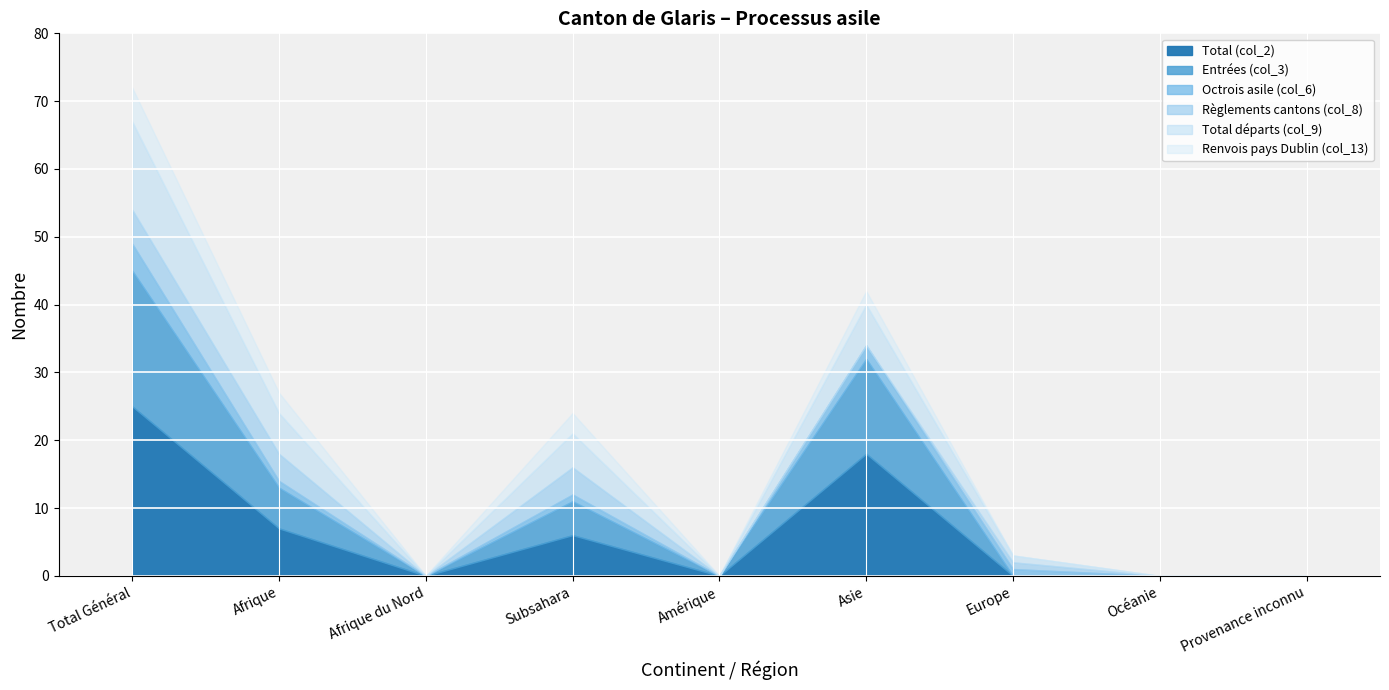

At how many categories does at least one series exceed 22?

1